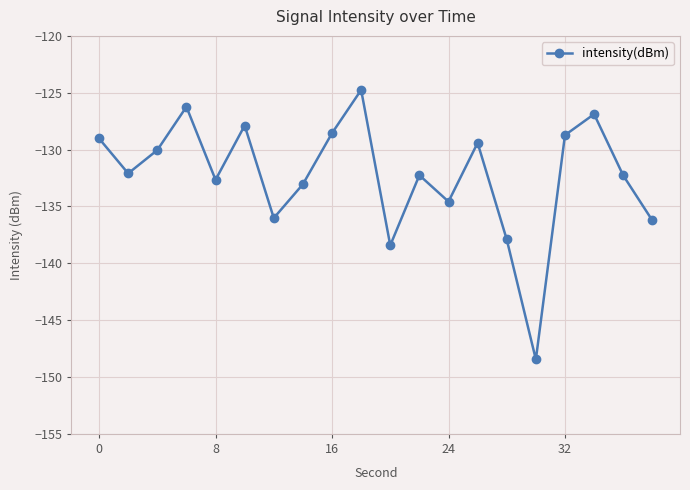

What is the average value?

-132.3